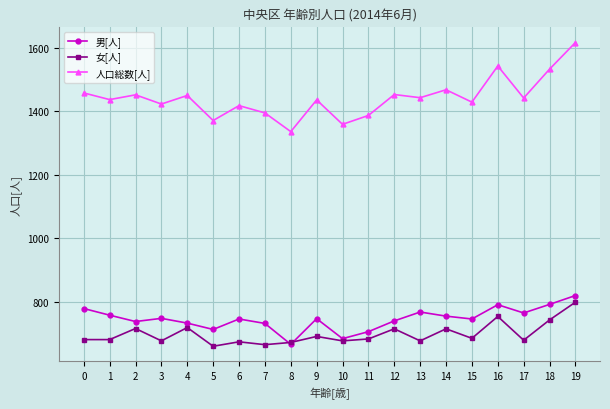

Count the number of data series in this chart.

3